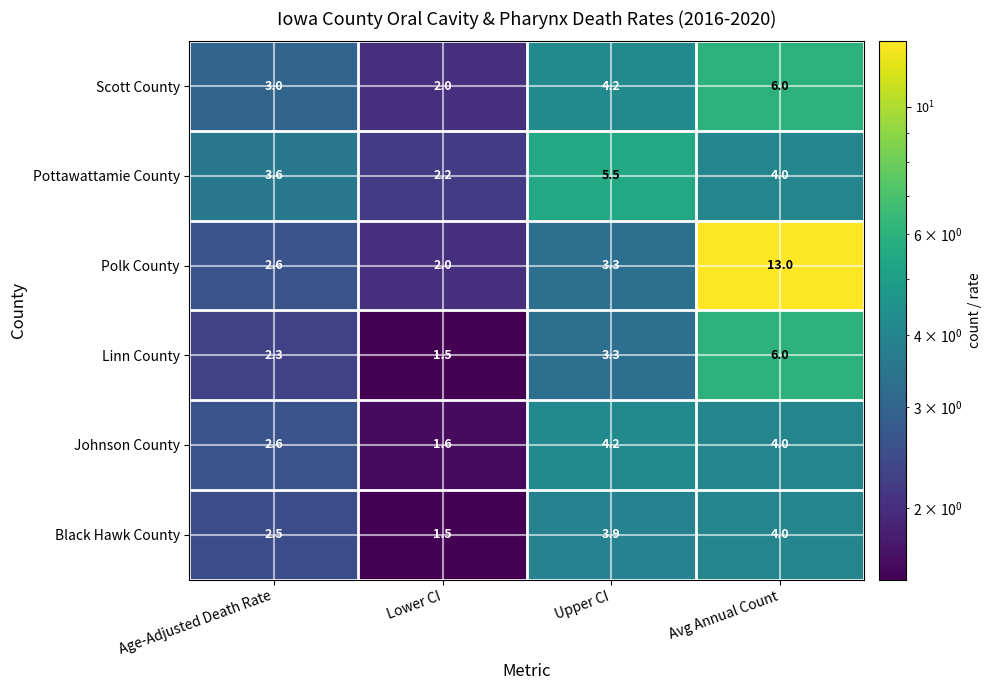

What is the greatest value displayed?

13.0